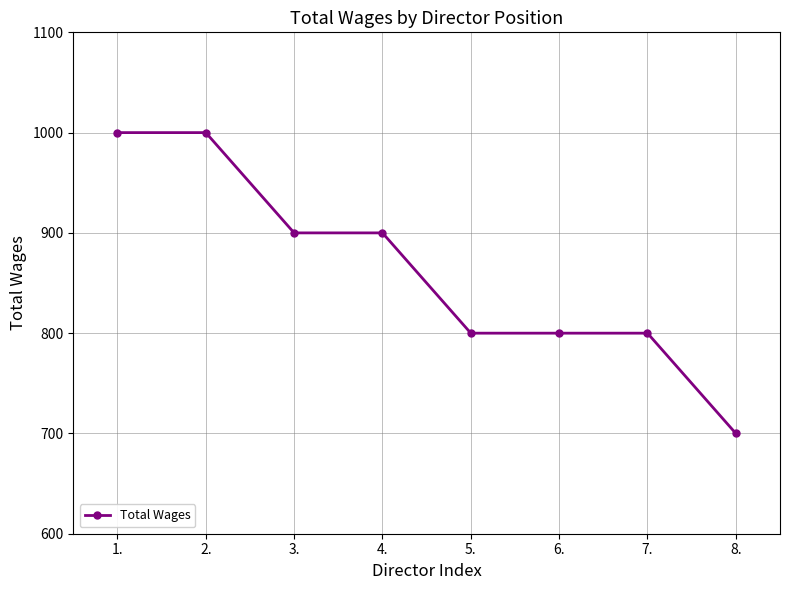

Count the number of categories in the chart.

8